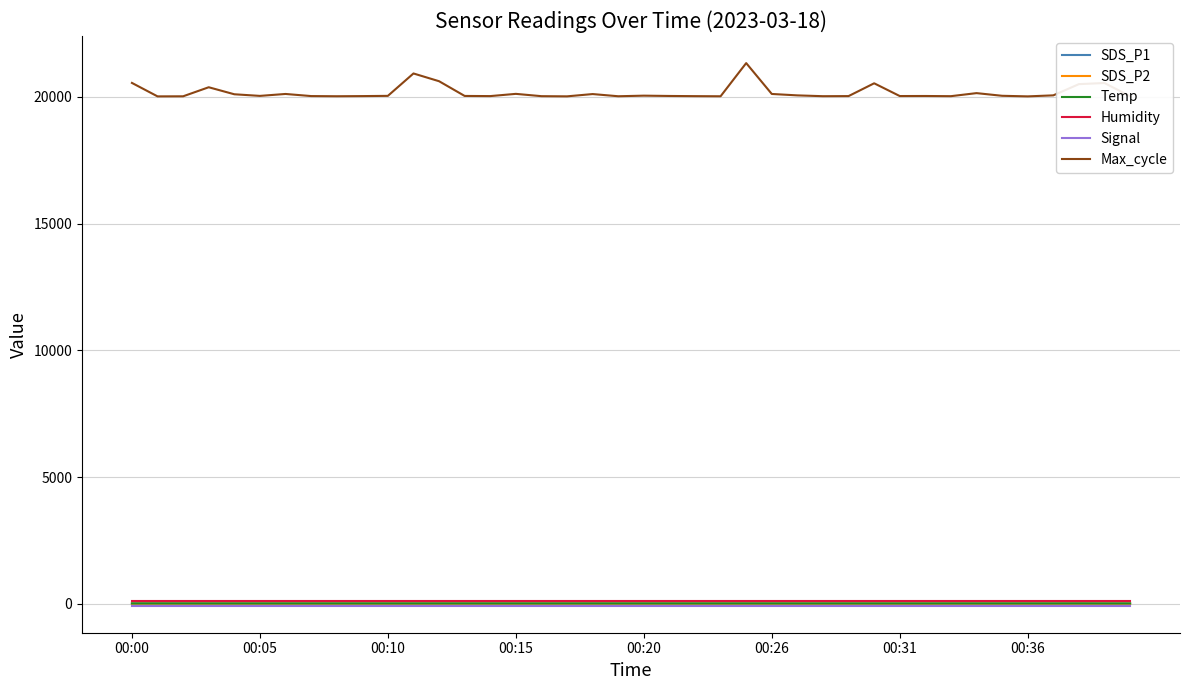

What is the lowest value of the Max_cycle series?

20021.0